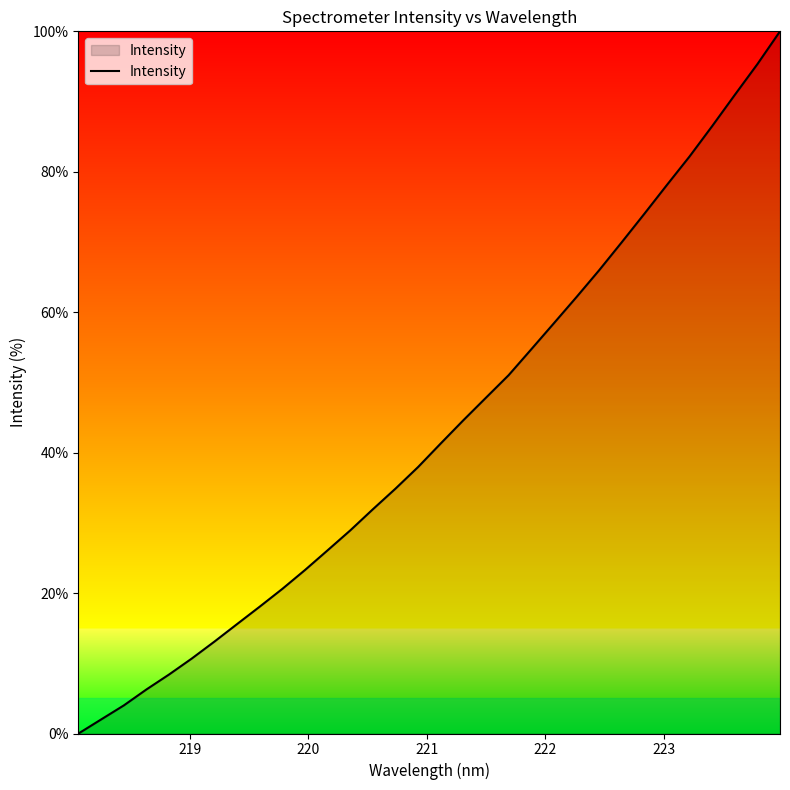

What is the difference between the maximum and minimum values?

100.0